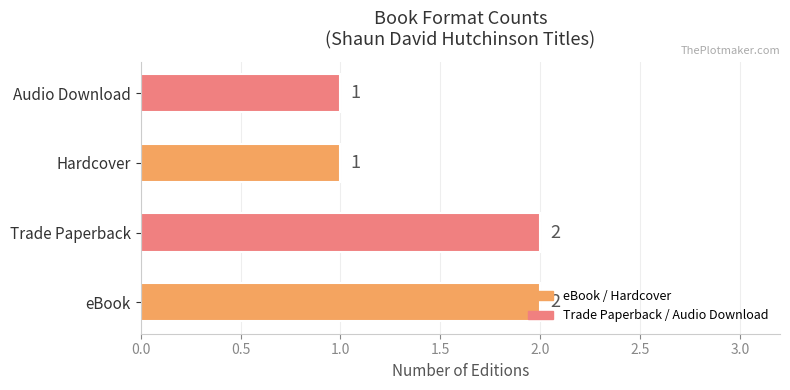

Between Hardcover and Trade Paperback, which is larger?

Trade Paperback